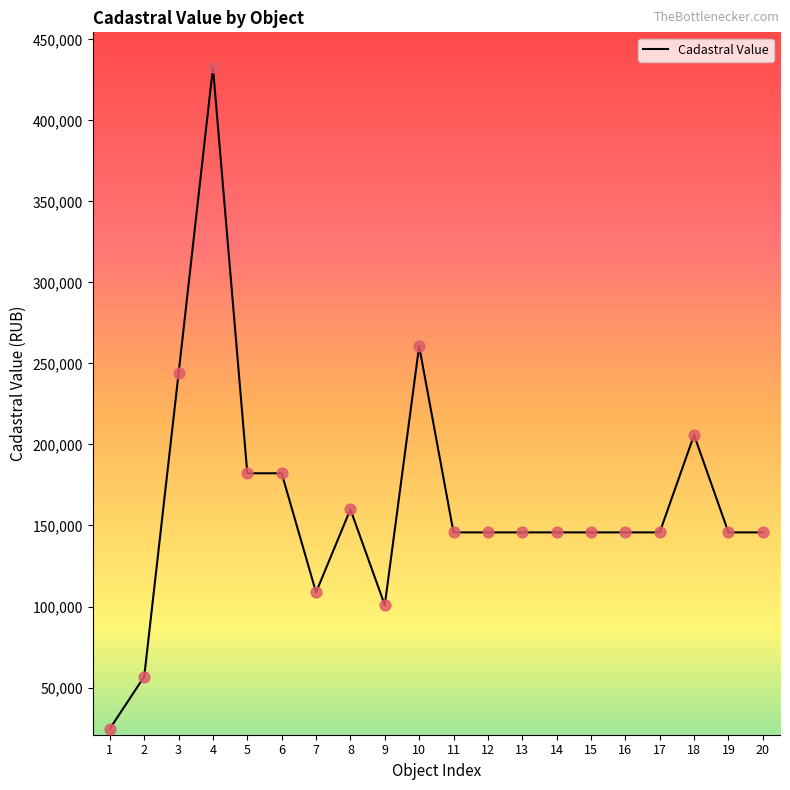

What is the change in value from 5 to 11?

-36470.0